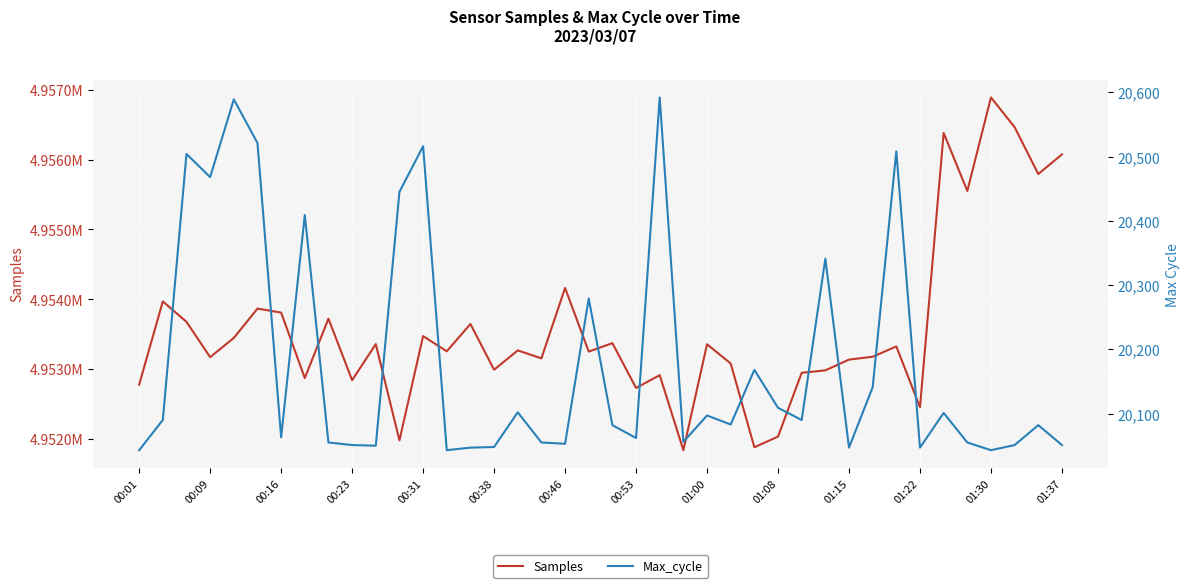

List the series in order of their peak value, lowest first.

Max_cycle, Samples